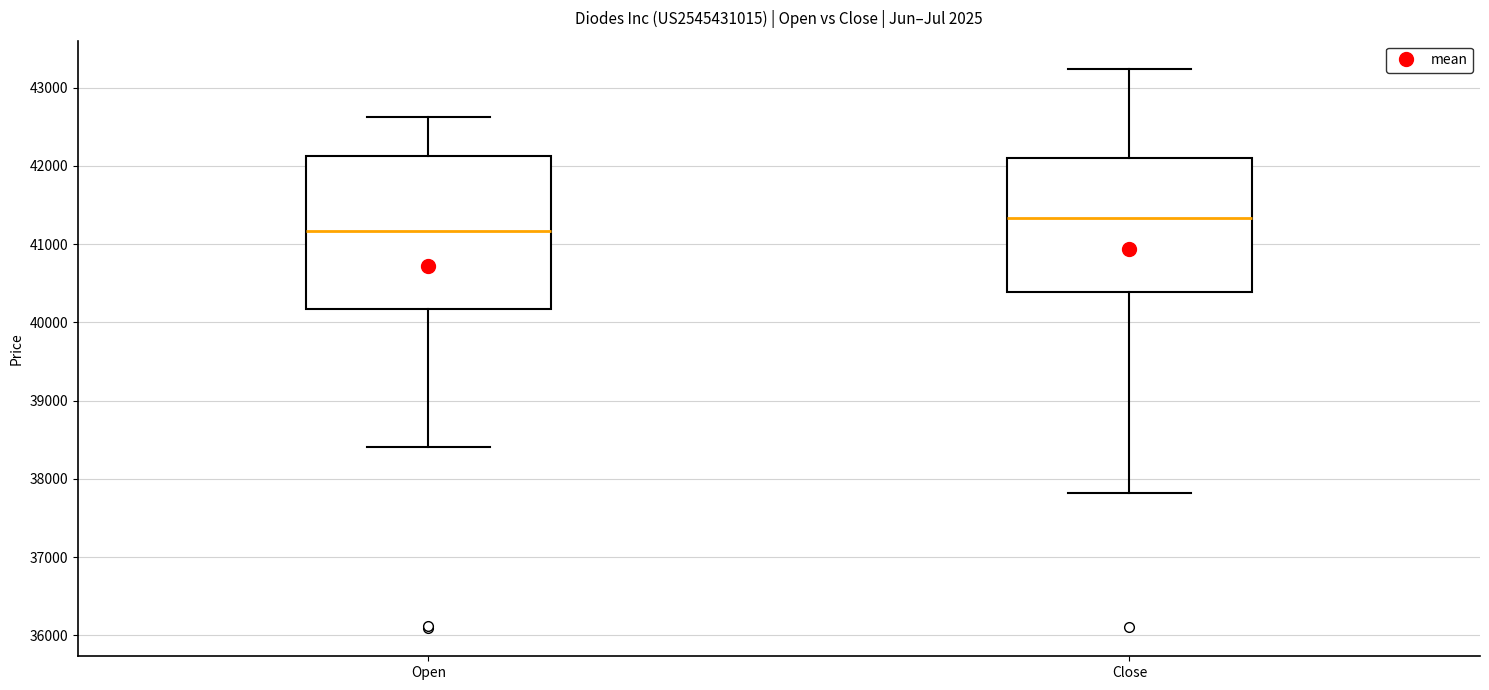

Reading left to right, transcribe this box plot: for each box, give where its median line is, the range the box spans, and where its two whiskers end, as read against the y-axis. The values are not printed on the chart, so give them approximately, as read against the axis.

Open: median 41200, box 40200 to 42100, whiskers 38400 to 42600
Close: median 41300, box 40400 to 42100, whiskers 37800 to 43200